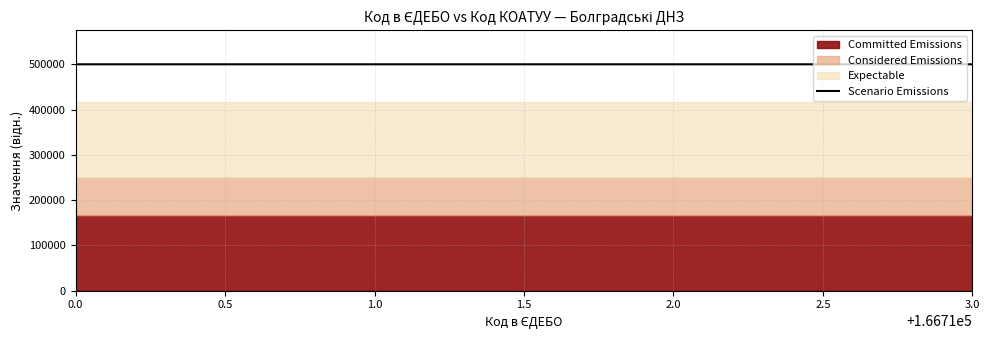

What is the lowest value of the Scenario Emissions series?

500130